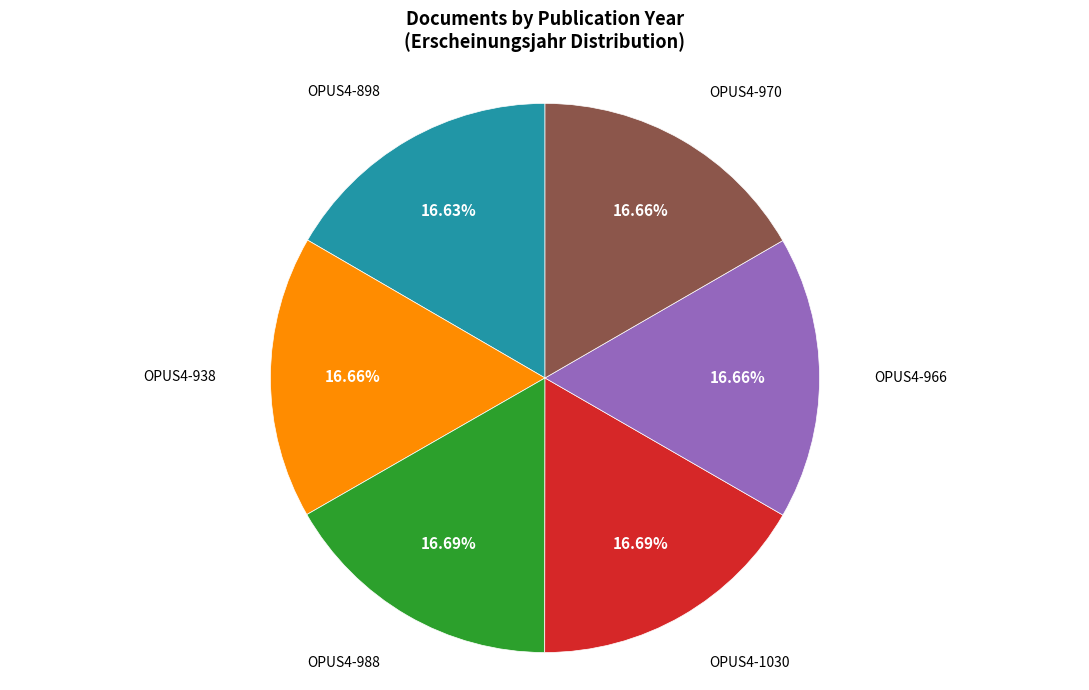

Does any single category account for the majority?

No